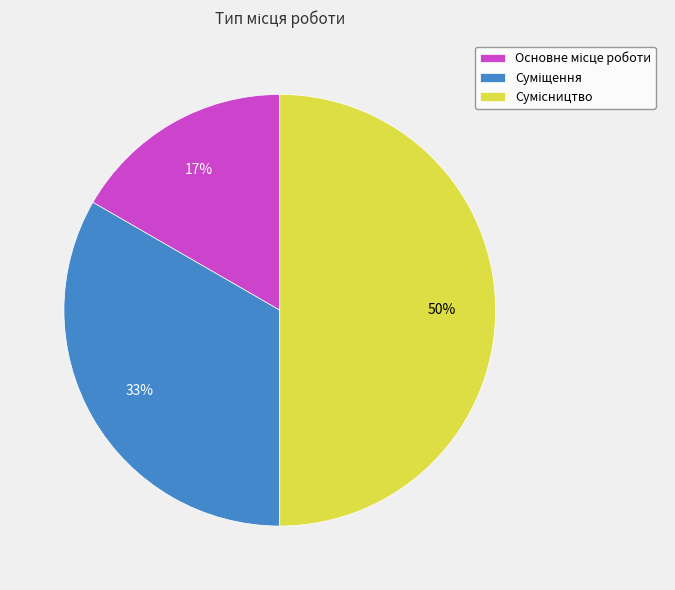

To the nearest percent, what is the difference between the largest and smallest slice percentages?

33%